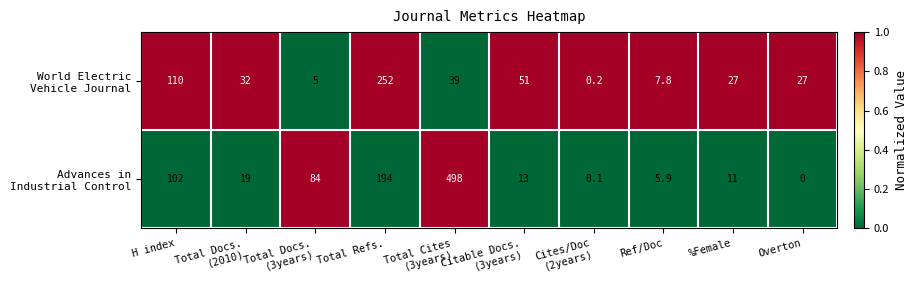

What is the spread (max minus min) of values at H index?

8.0